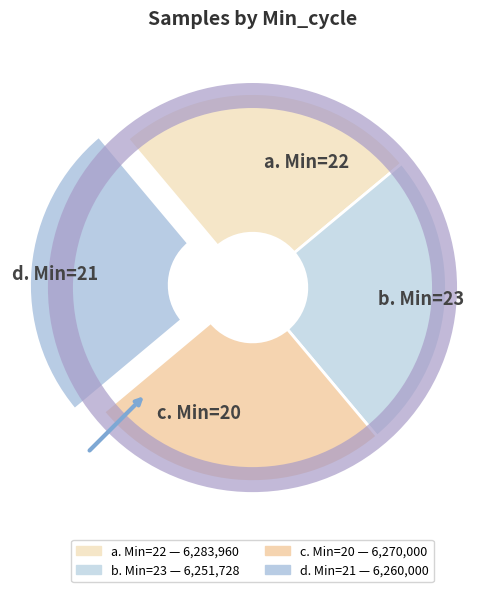

The b. Min=23 slice represents 11% of the pie. True or false?

False